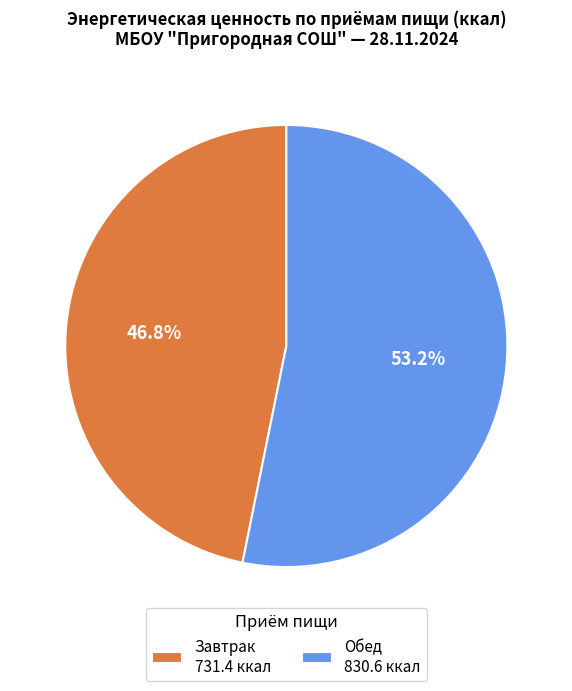

What is the largest slice in the pie chart?

Обед